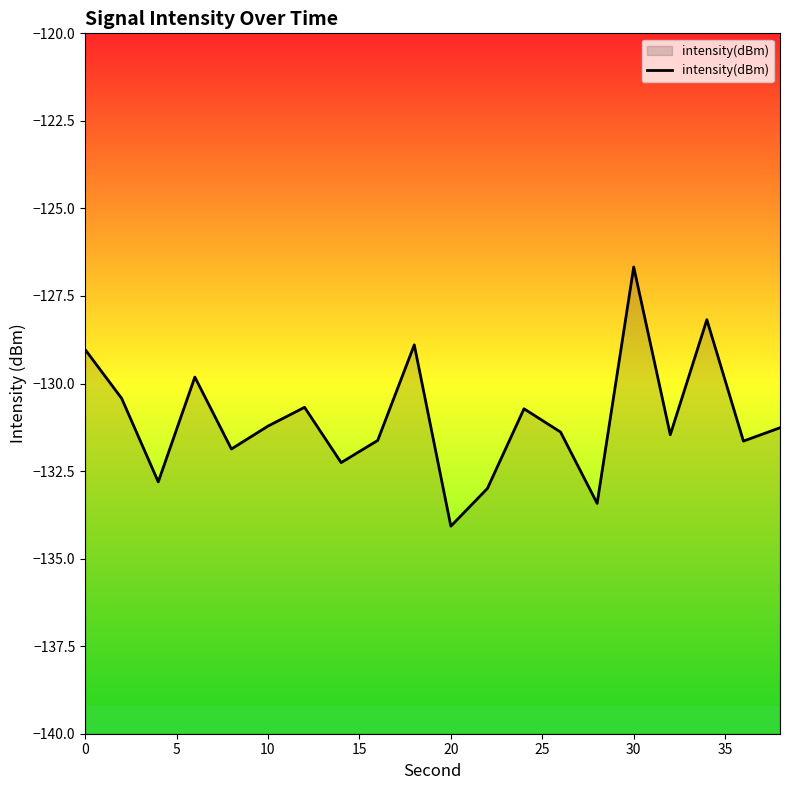

Reading left to right, what are all the values shown in this chart?

-129.0	-130.4	-132.8	-129.8	-131.9	-131.2	-130.7	-132.3	-131.6	-128.9	-134.1	-133.0	-130.7	-131.4	-133.4	-126.7	-131.5	-128.2	-131.6	-131.3